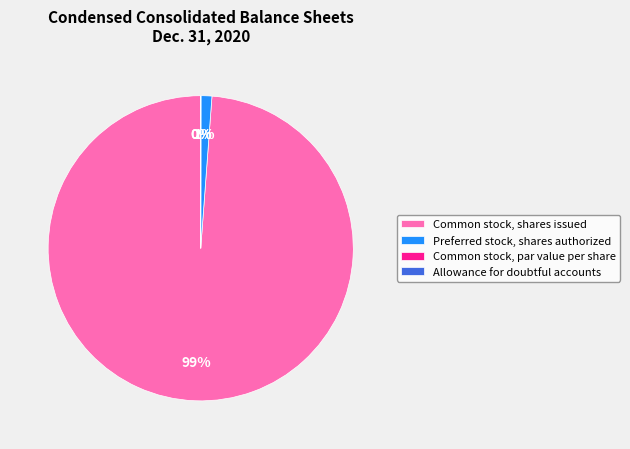

To the nearest percent, what is the average slice percentage?

25%